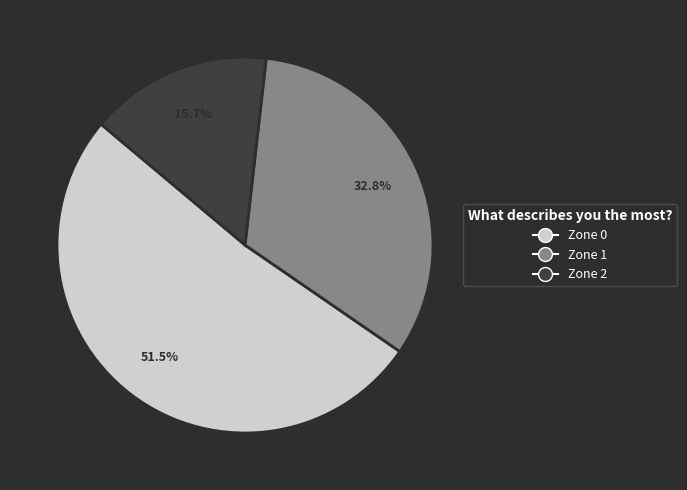

Does any single category account for the majority?

Yes